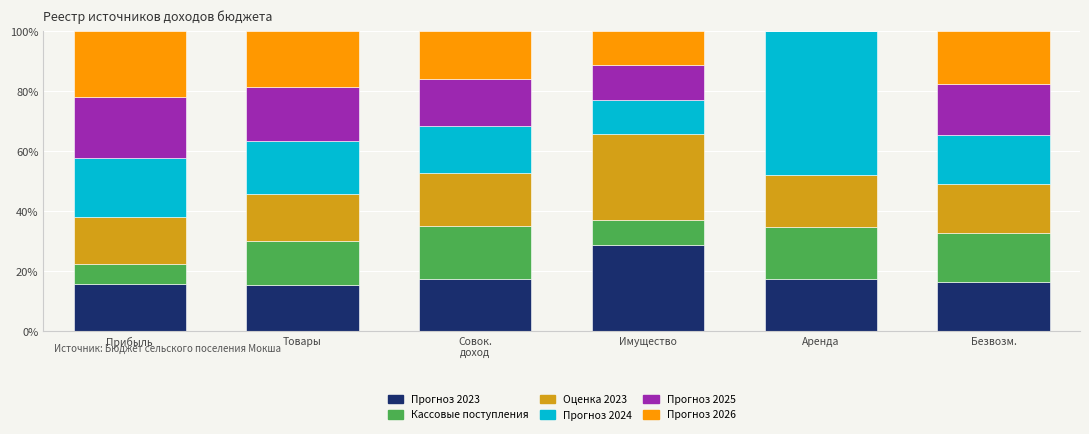

What is the sum of the Прогноз 2023 values at Товары and Имущество?

44.2